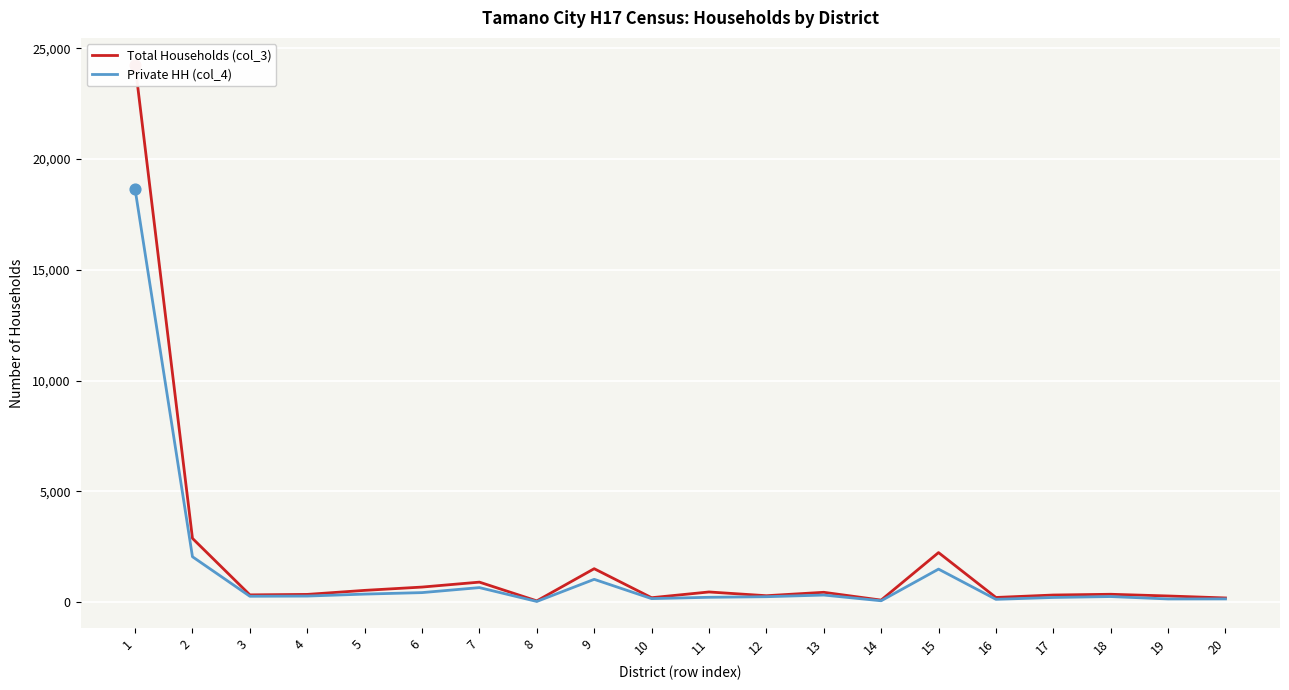

At how many categories does at least one series exceed 20372?

1